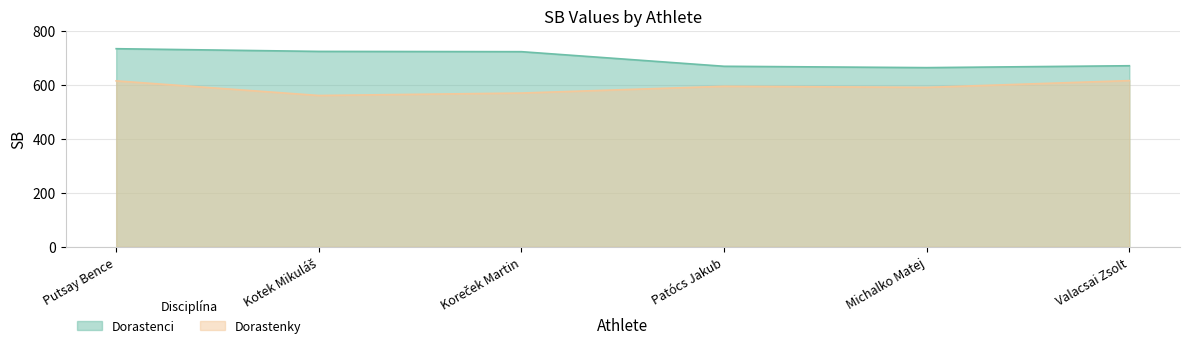

What value does the Dorastenci series have at Kotek Mikuláš?

723